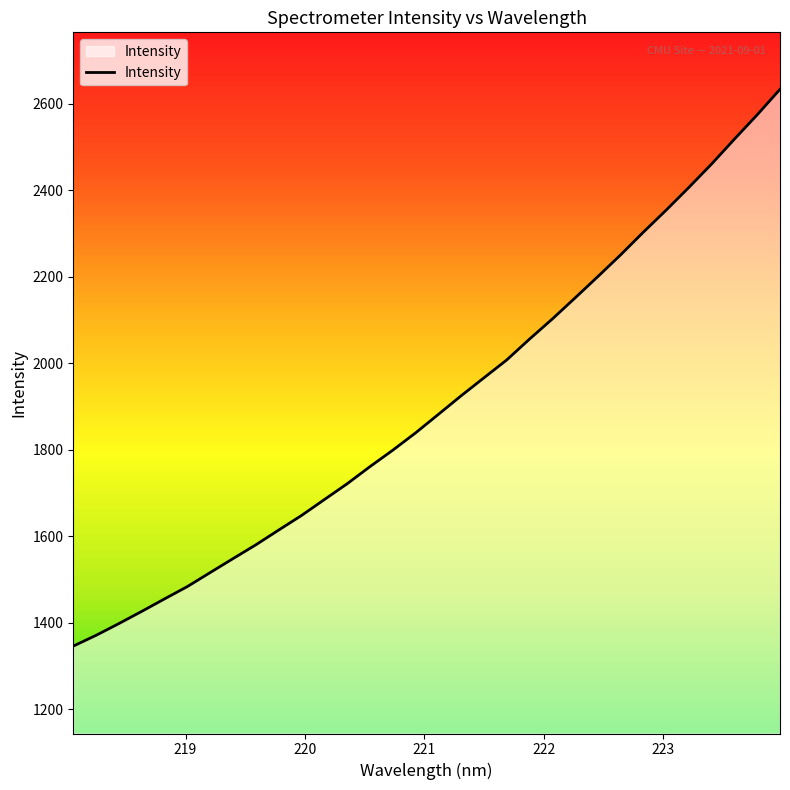

What is the maximum value shown in the chart?

2633.1